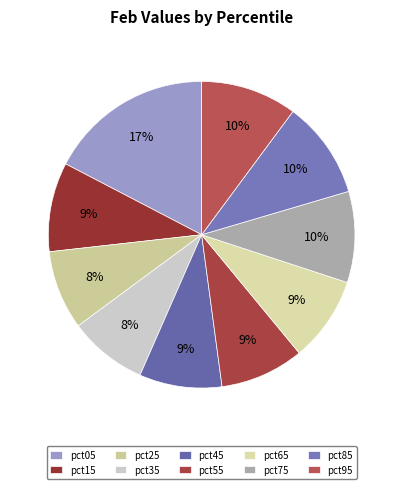

To the nearest percent, what is the average slice percentage?

10%